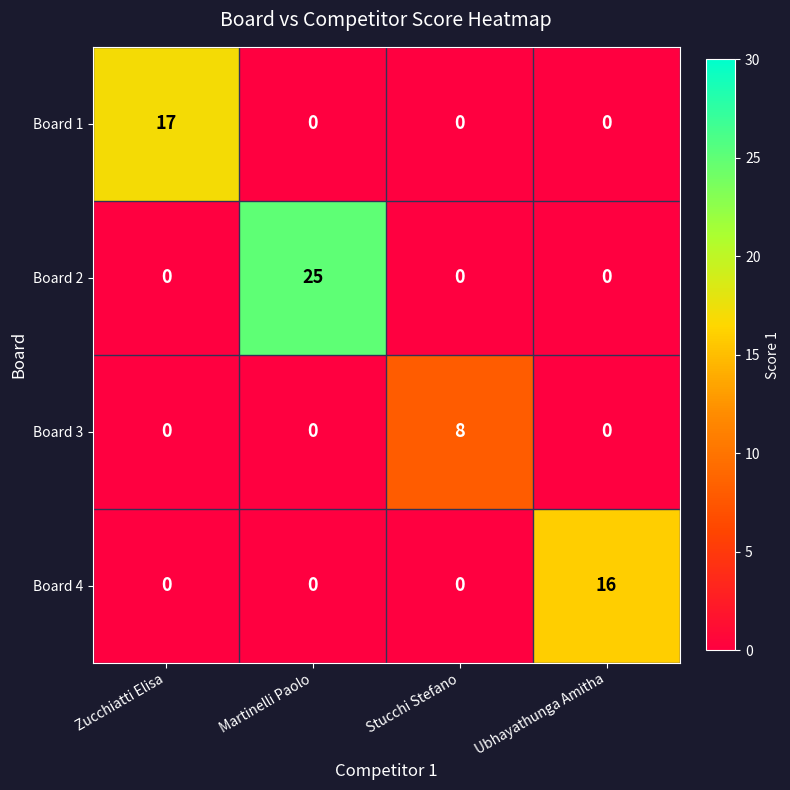

List the series in order of their peak value, highest first.

Board 2, Board 1, Board 4, Board 3